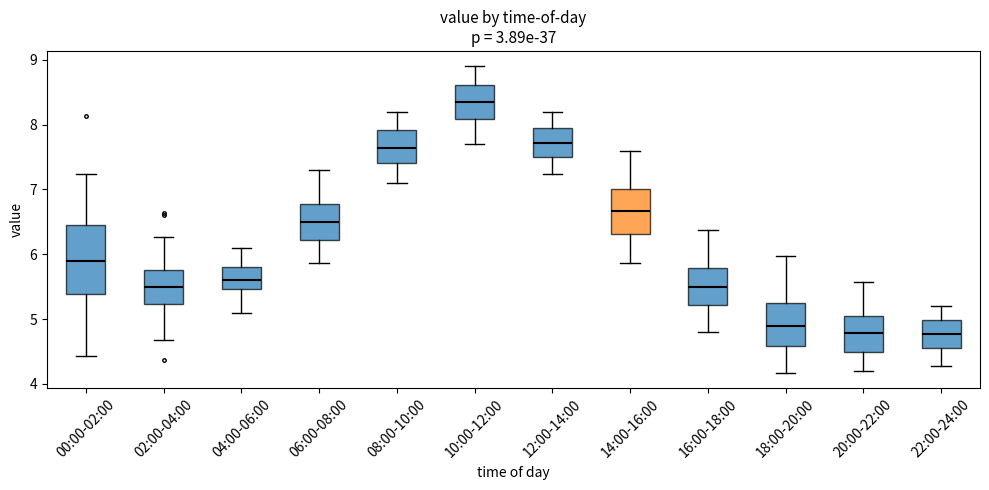

Reading left to right, read every box against the y-axis: the position of its median line, the range the box covers, and the ends of its whiskers. The values are not printed on the chart, so give them approximately, as read against the axis.

00:00-02:00: median 5.9, box 5.4 to 6.5, whiskers 4.4 to 7.2
02:00-04:00: median 5.5, box 5.2 to 5.8, whiskers 4.7 to 6.3
04:00-06:00: median 5.6, box 5.5 to 5.8, whiskers 5.1 to 6.1
06:00-08:00: median 6.5, box 6.2 to 6.8, whiskers 5.9 to 7.3
08:00-10:00: median 7.6, box 7.4 to 7.9, whiskers 7.1 to 8.2
10:00-12:00: median 8.4, box 8.1 to 8.6, whiskers 7.7 to 8.9
12:00-14:00: median 7.7, box 7.5 to 7.9, whiskers 7.2 to 8.2
14:00-16:00: median 6.7, box 6.3 to 7.0, whiskers 5.9 to 7.6
16:00-18:00: median 5.5, box 5.2 to 5.8, whiskers 4.8 to 6.4
18:00-20:00: median 4.9, box 4.6 to 5.2, whiskers 4.2 to 6.0
20:00-22:00: median 4.8, box 4.5 to 5.0, whiskers 4.2 to 5.6
22:00-24:00: median 4.8, box 4.6 to 5.0, whiskers 4.3 to 5.2